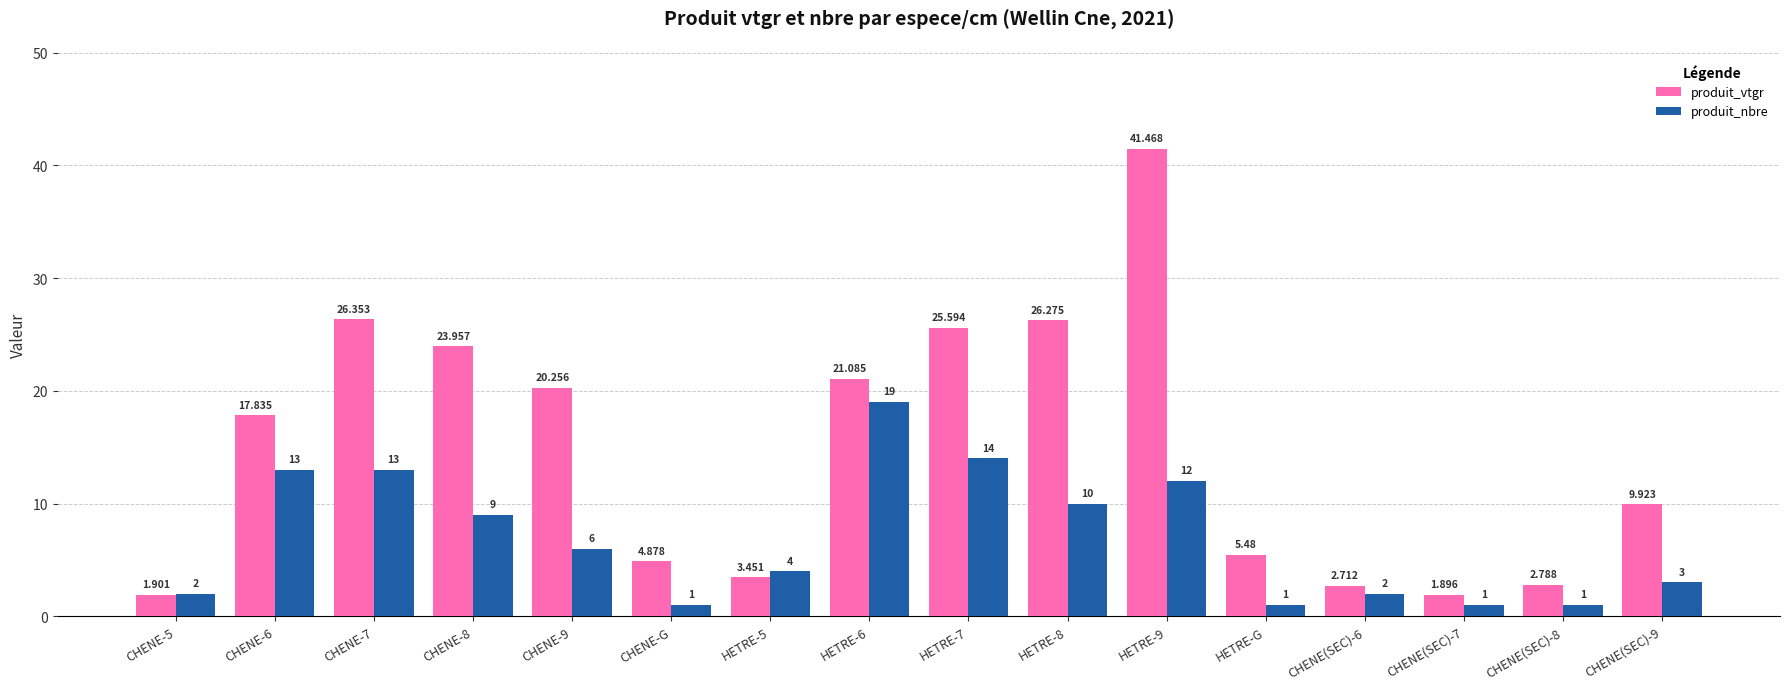

The produit_nbre series shows 3.0 at CHENE(SEC)-9. True or false?

True